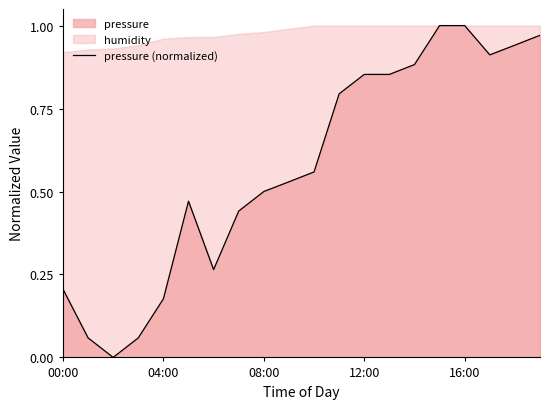

At which category does the chart reach its peak across all series?

15